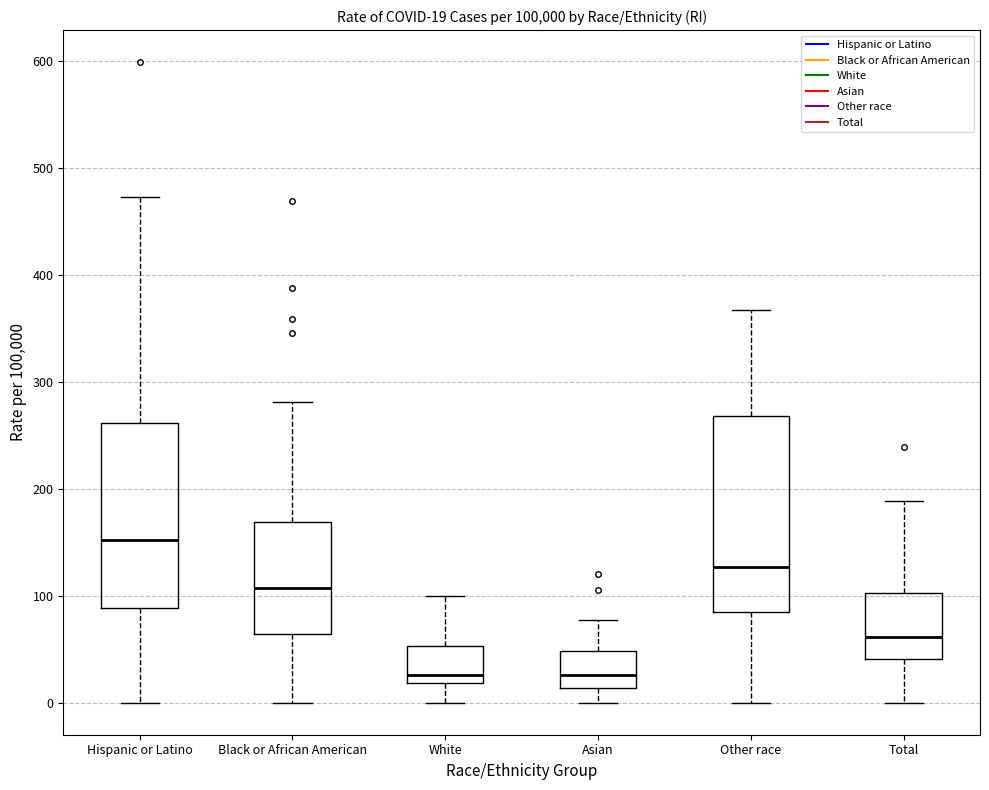

Comparing the boxes themselves (not the whiskers), which one is the tallest?

Other race